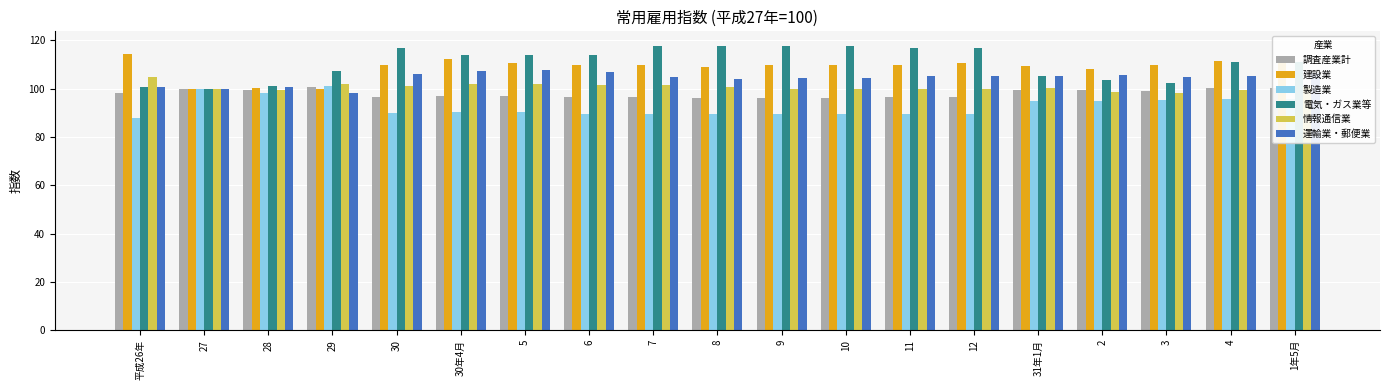

What is the label of the 2nd bar from the left?

27